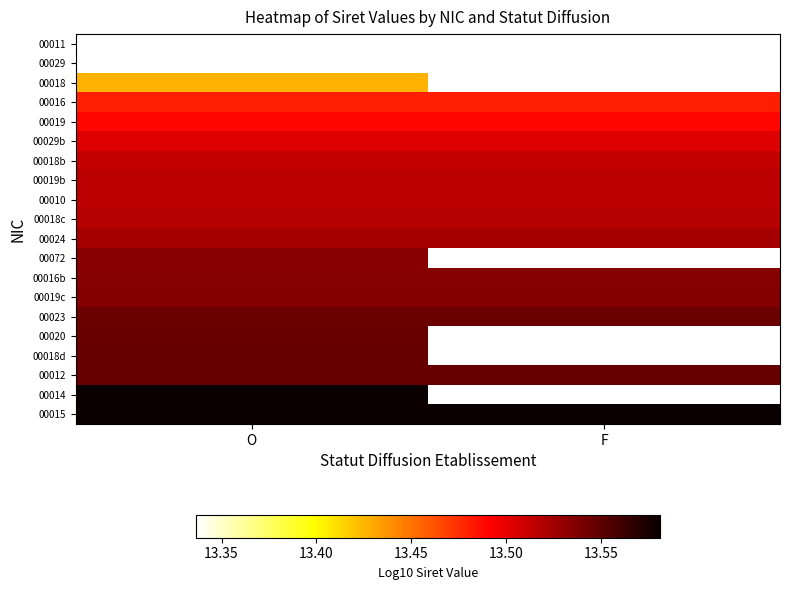

The value of 00018c at O is 21.7. True or false?

False